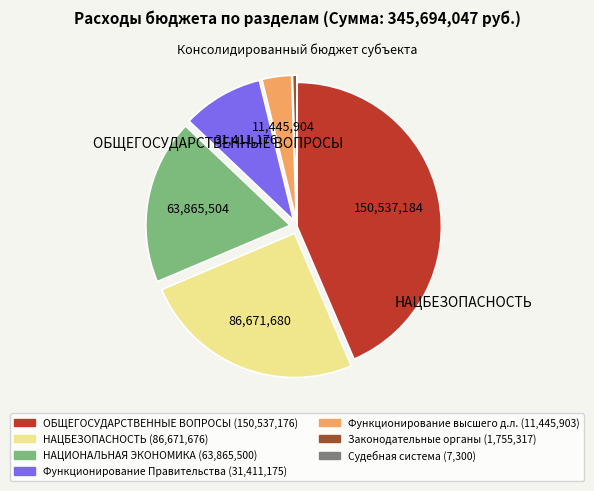

Is there any slice that represents more than half of the pie?

No